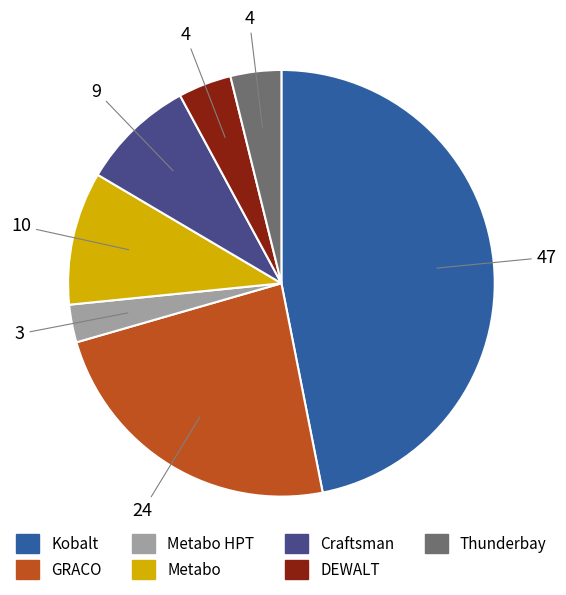

What is the ratio of the value at Kobalt to the value at Metabo HPT?

16.4